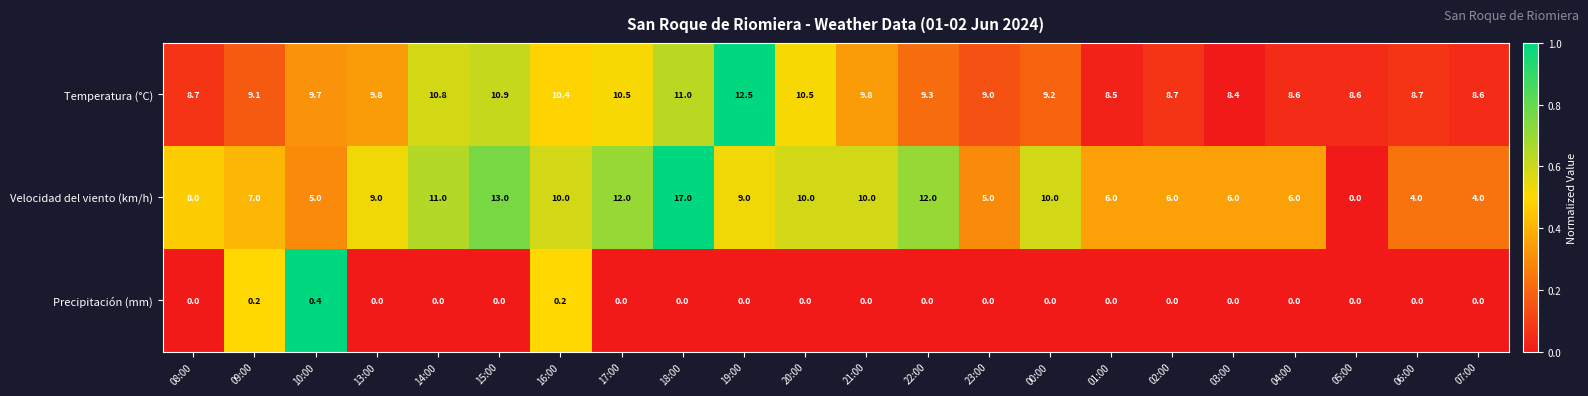

What is the sum of all Temperatura (°C) values?

211.3